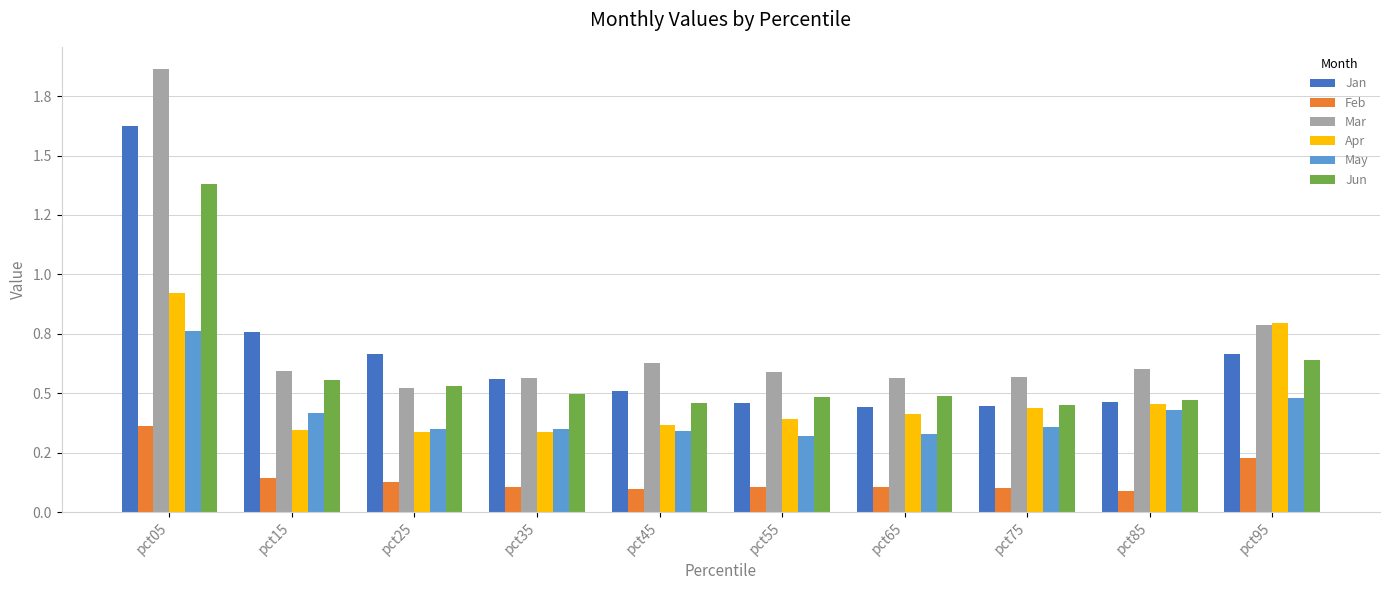

At which category is the sum across all series the highest?

pct05